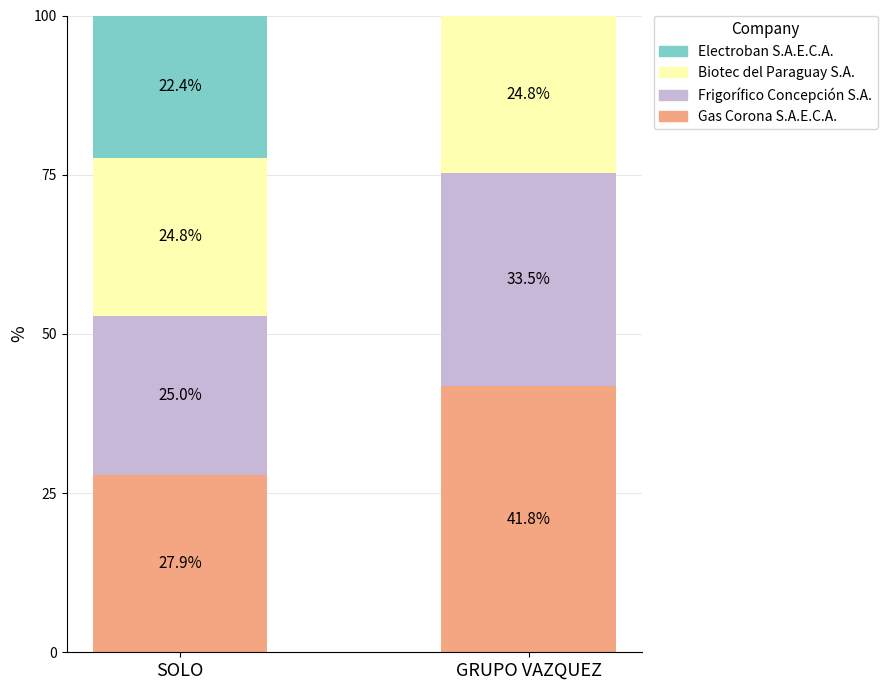

What is the maximum value for Gas Corona S.A.E.C.A.?

41.8